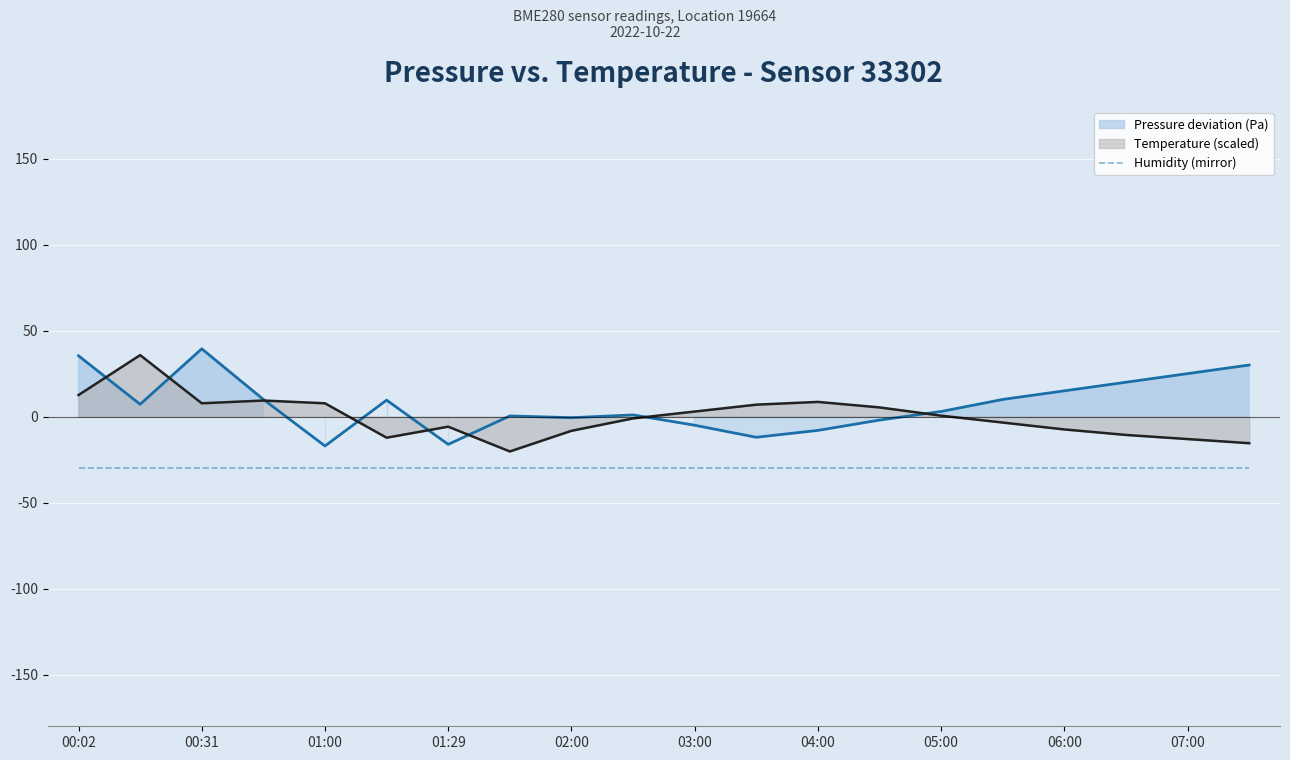

How many values in temperature are above zero?

10